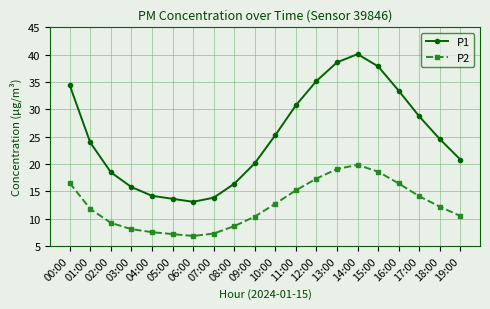

True or false: P2 has more than 1 interior local peaks.

False